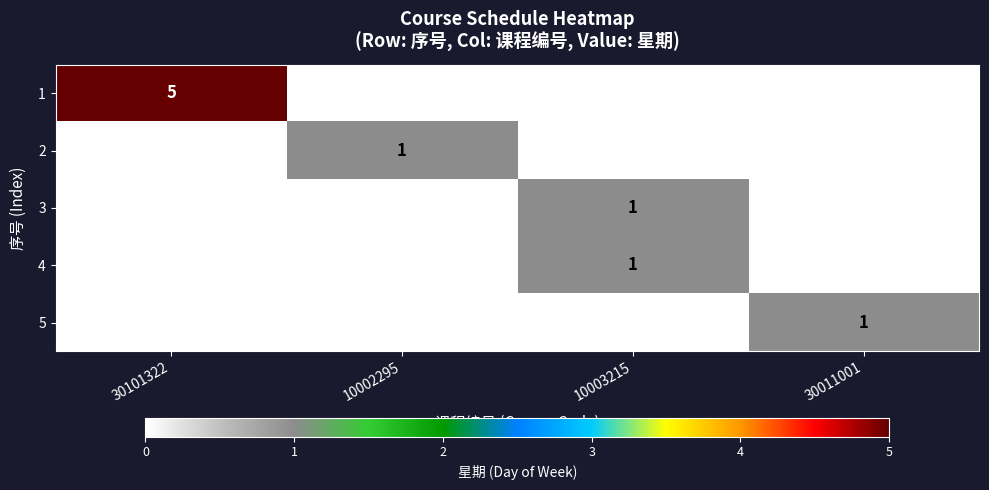

Which has a higher value, 30011001 or 10003215?

30011001